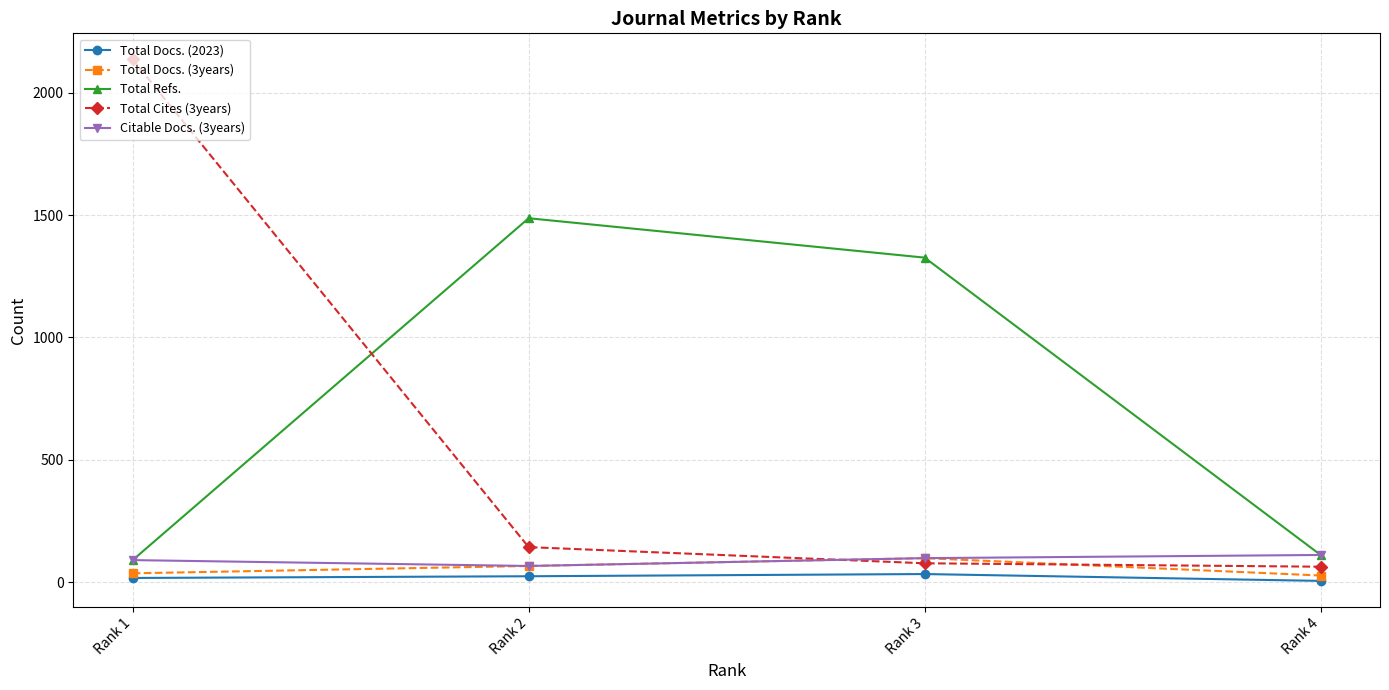

The value of Total Cites (3years) at Rank 1 is 3095. True or false?

False